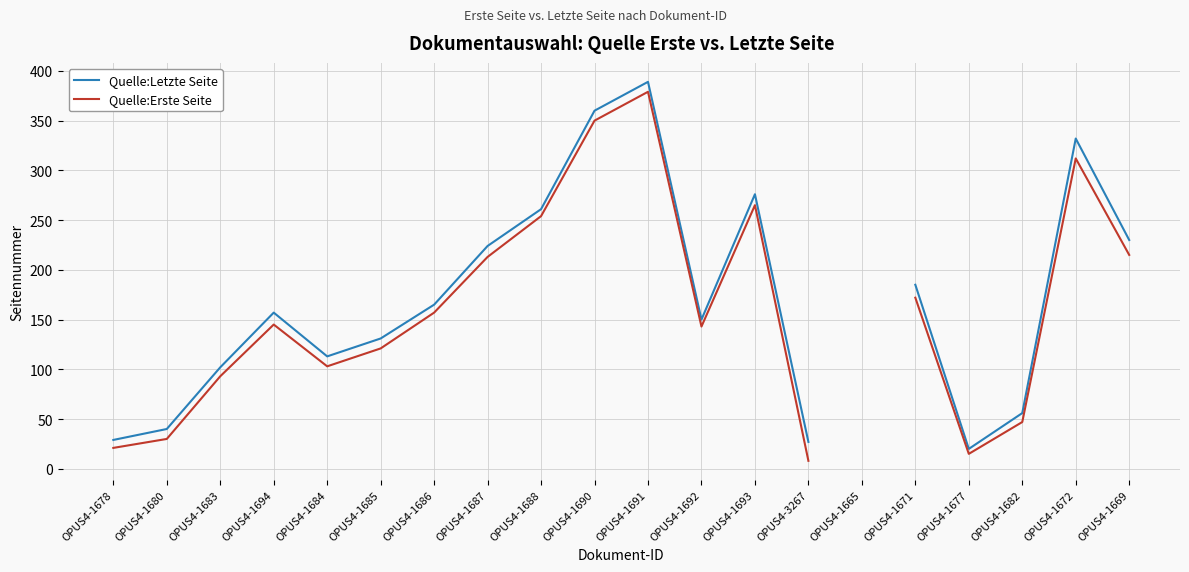

What are all the series names shown in the legend?

Quelle:Letzte Seite, Quelle:Erste Seite